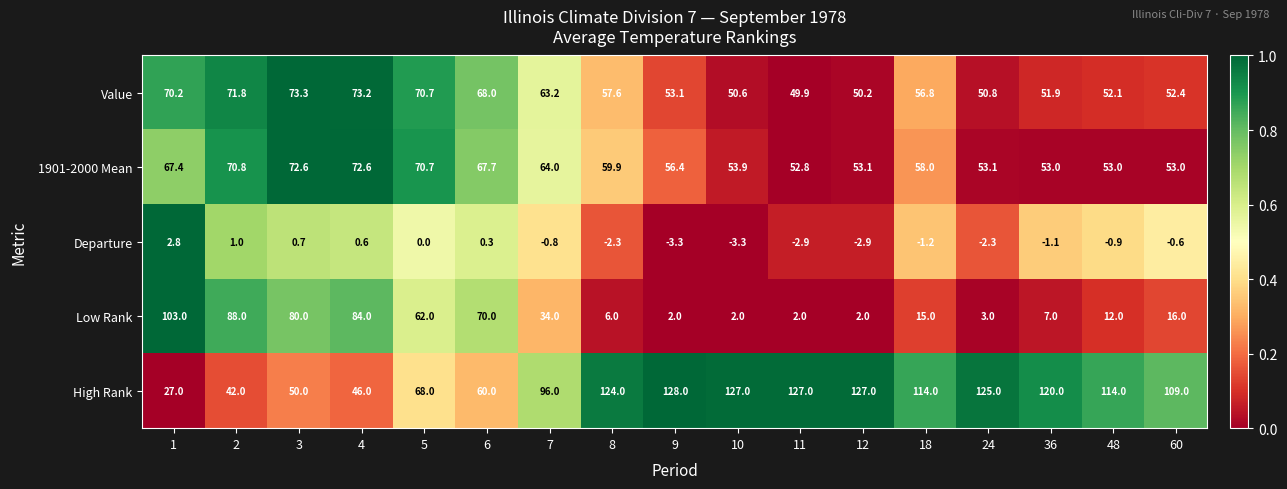

True or false: Low Rank has a value of 4.3 at 24.

False